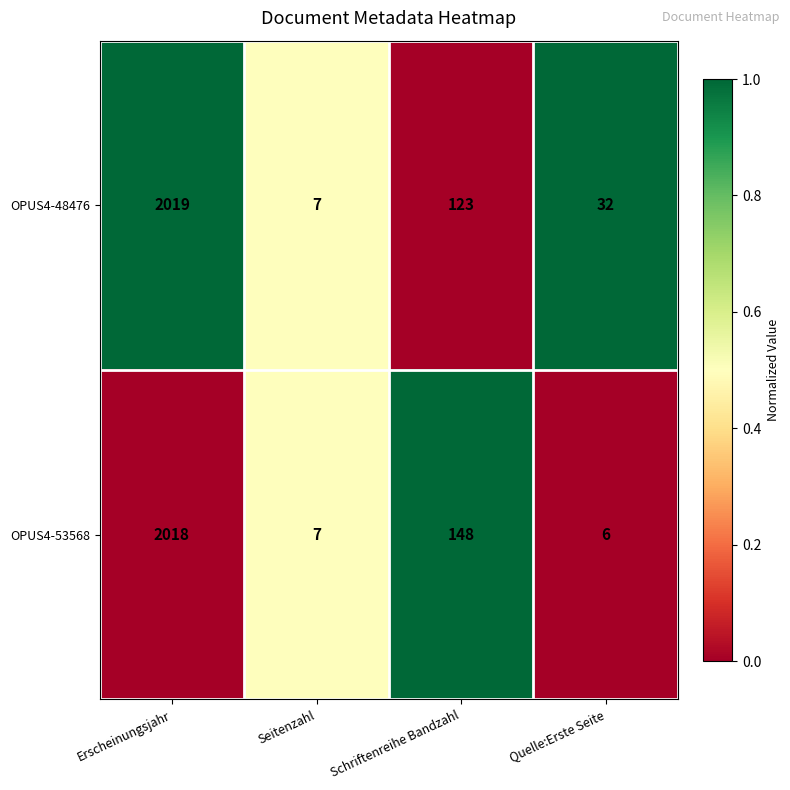

At which category does the chart reach its minimum across all series?

Quelle:Erste Seite